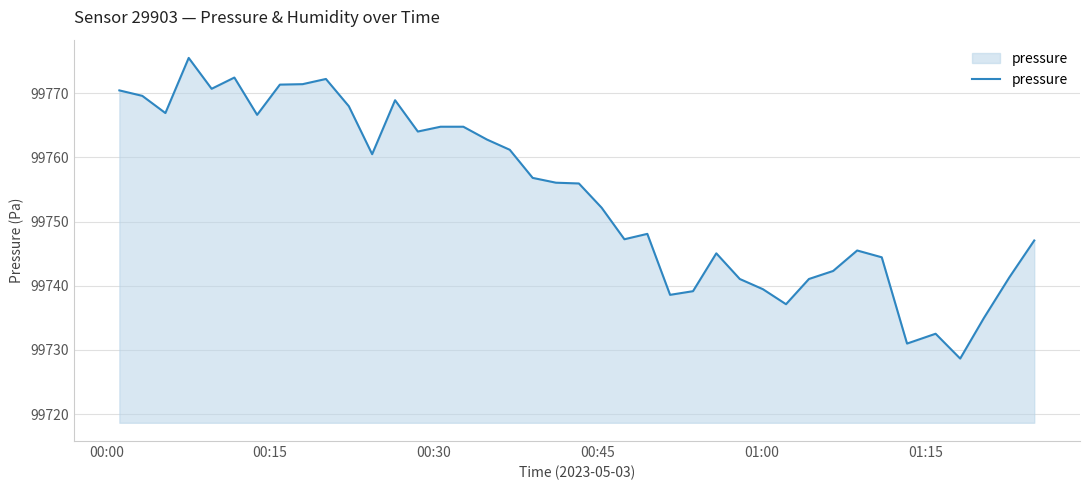

What is the greatest value displayed?

99775.5